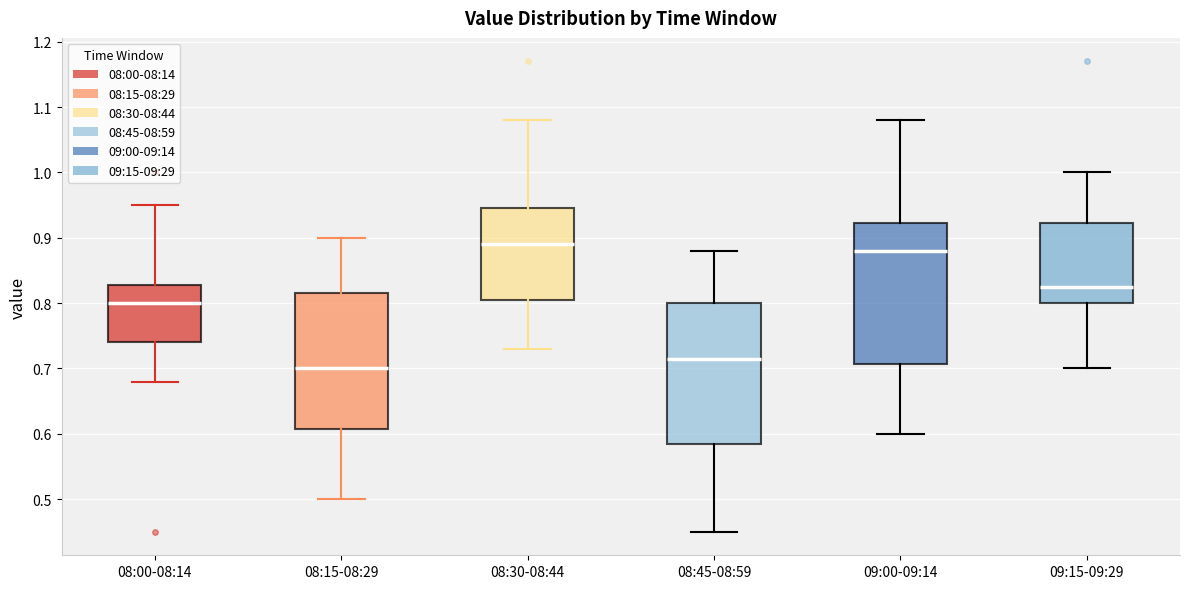

Which box has the highest median line?

08:30-08:44